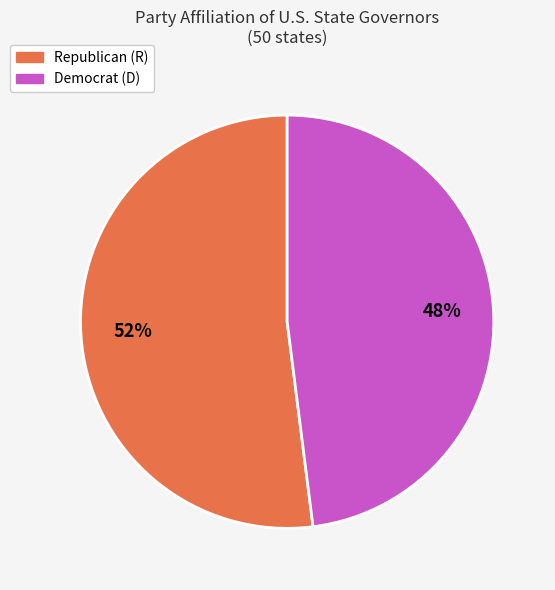

To the nearest percent, what is the average slice percentage?

50%